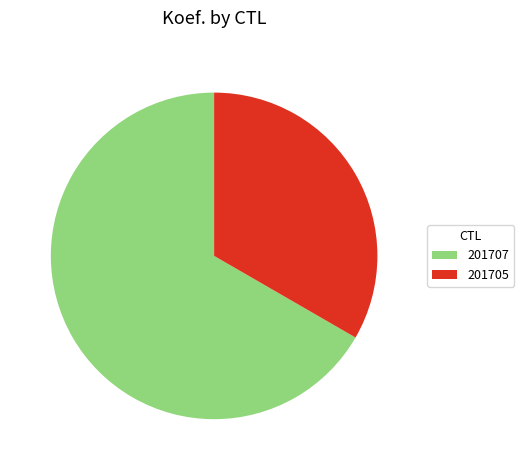

Does 201707 account for over 50% of the chart?

Yes